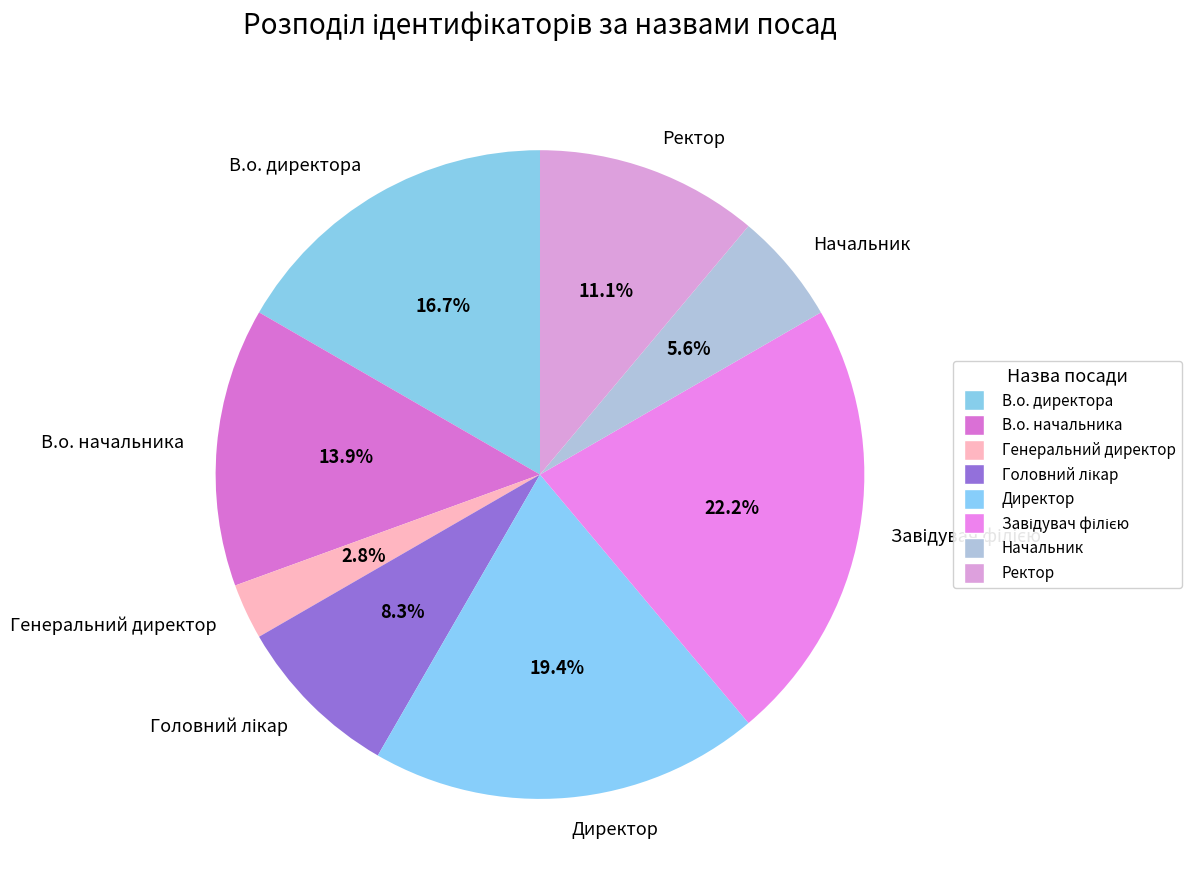

What percentage is the Начальник slice, to the nearest percent?

6%